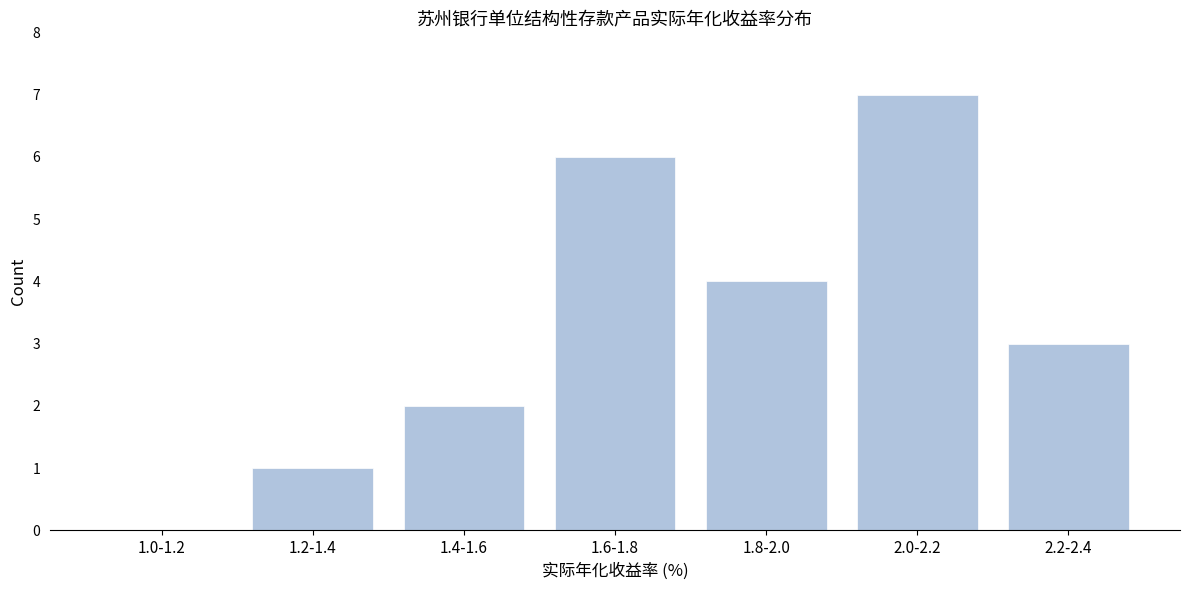

Reading right to left, what are all the values shown in this chart?

2.2-2.4=3	2.0-2.2=7	1.8-2.0=4	1.6-1.8=6	1.4-1.6=2	1.2-1.4=1	1.0-1.2=0